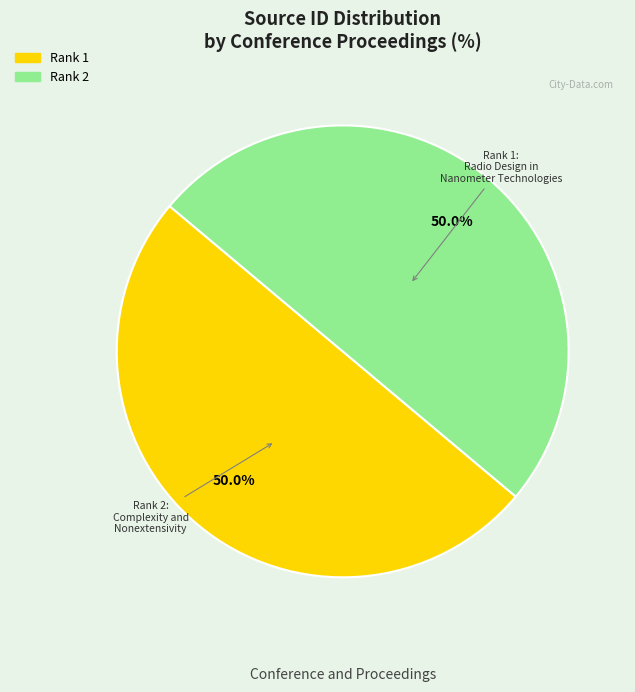

What percentage is NOT represented by Rank 1?

50.0%